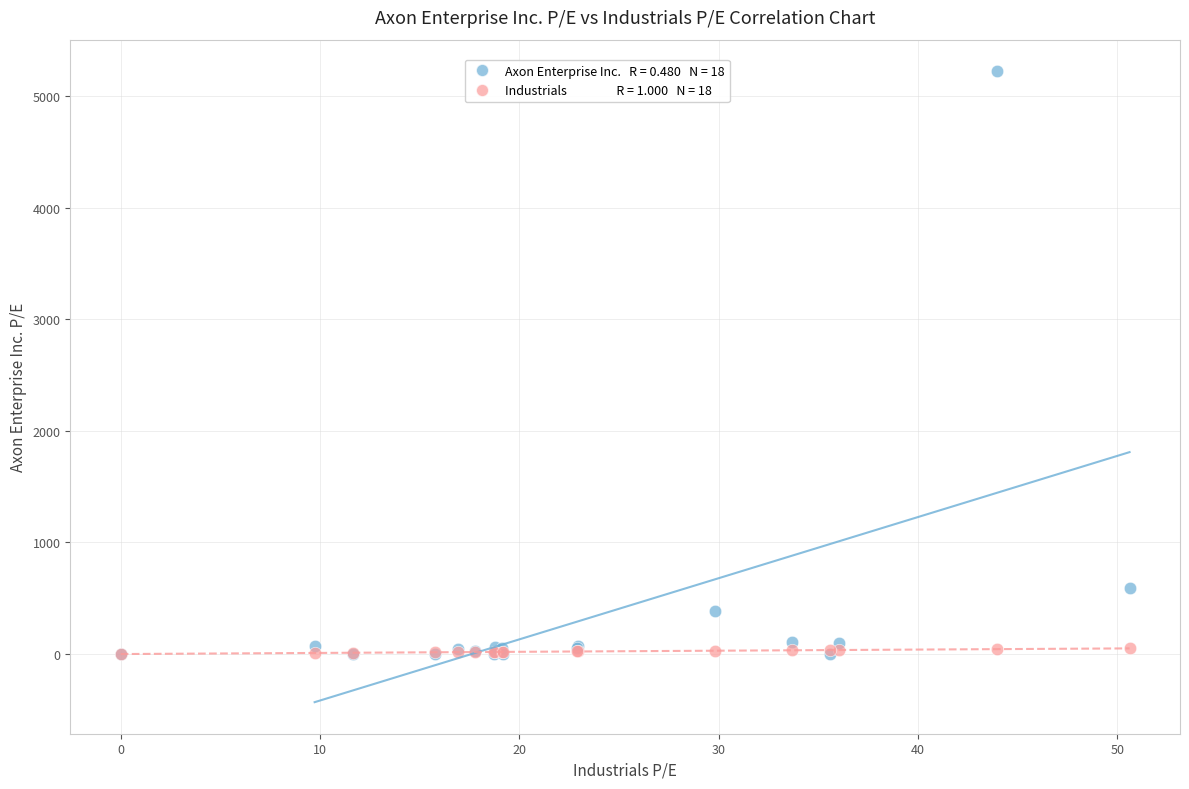

Across all series, what Y value is closest to 2610?

589.2